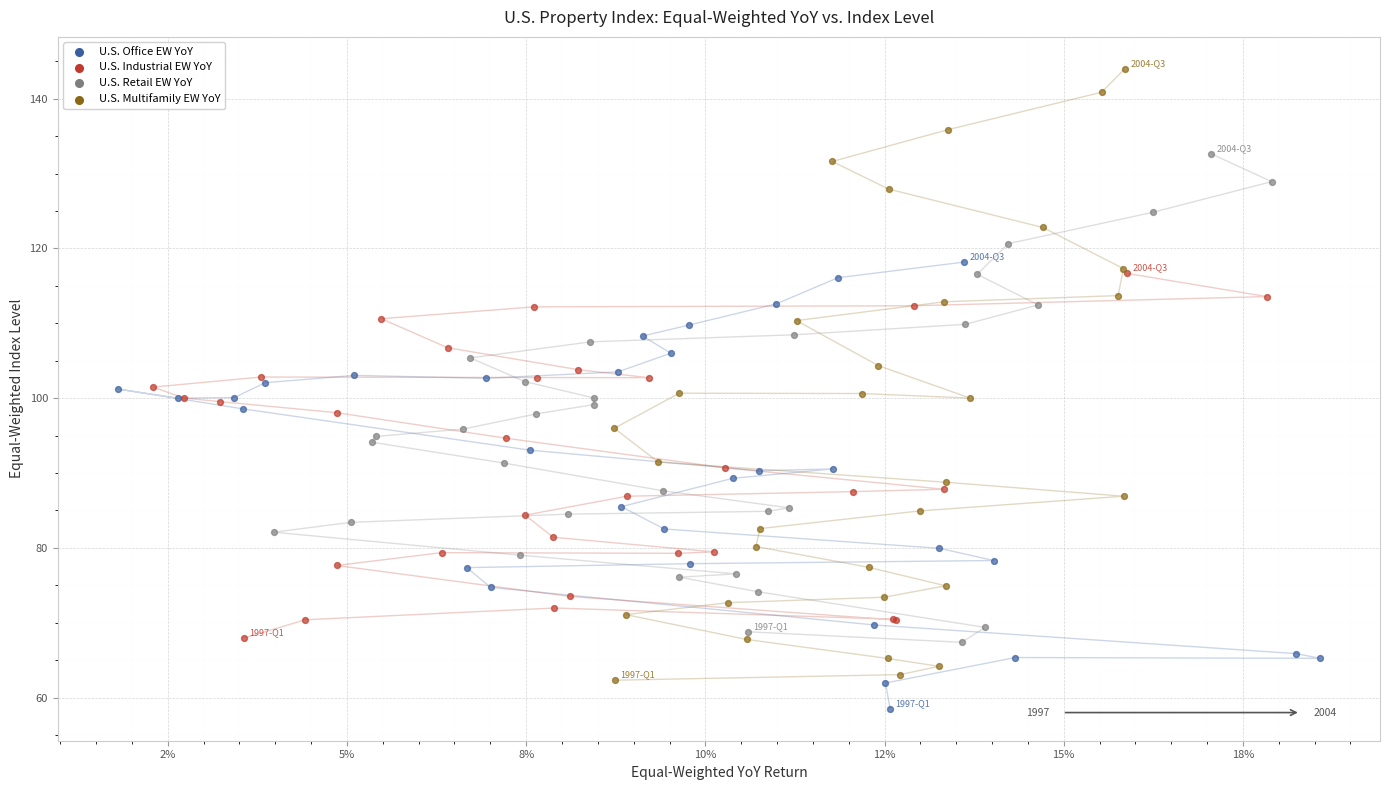

Which series contains the highest Y value?

U.S. Multifamily EW YoY